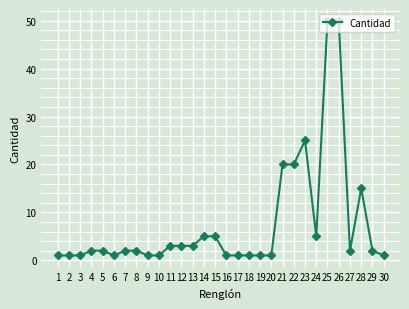

What is the difference between the maximum and minimum values?

49